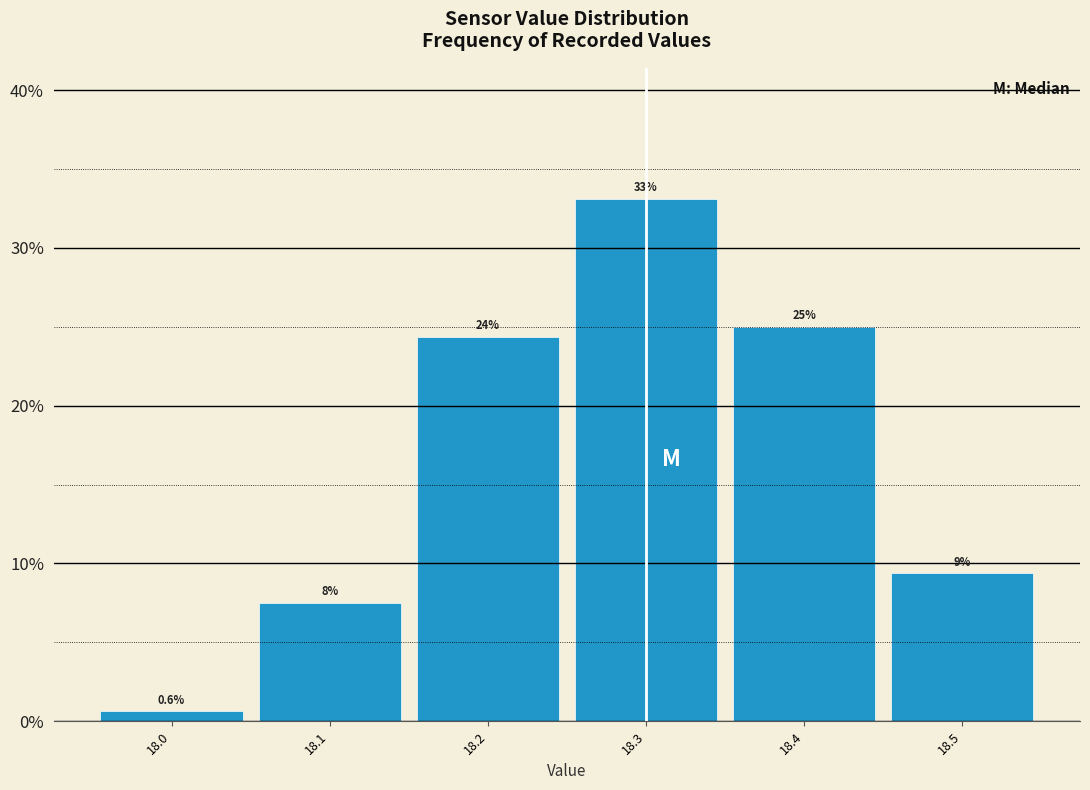

Over which range of the x-axis is the bar tallest?

18.25 to 18.35